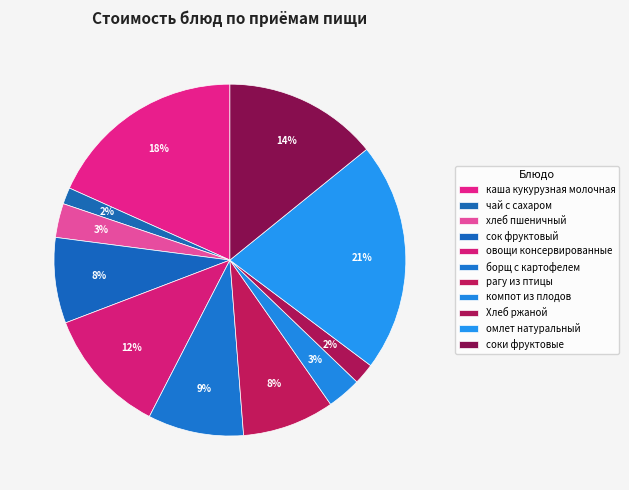

What percentage do чай с сахаром and каша кукурузная молочная together represent?

19.8%